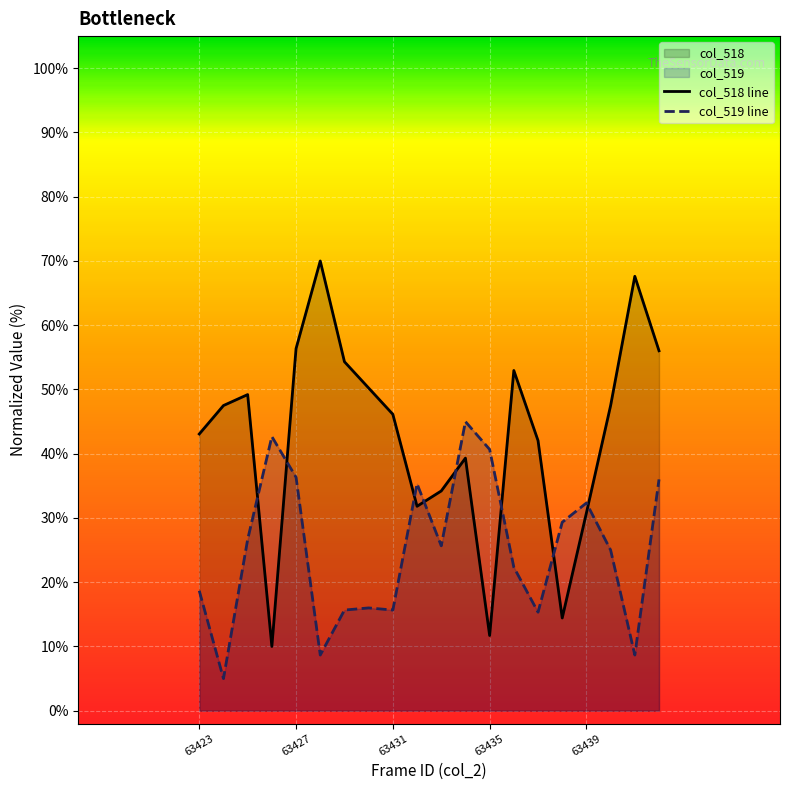

How many times do col_519 and col_518 cross each other?

8